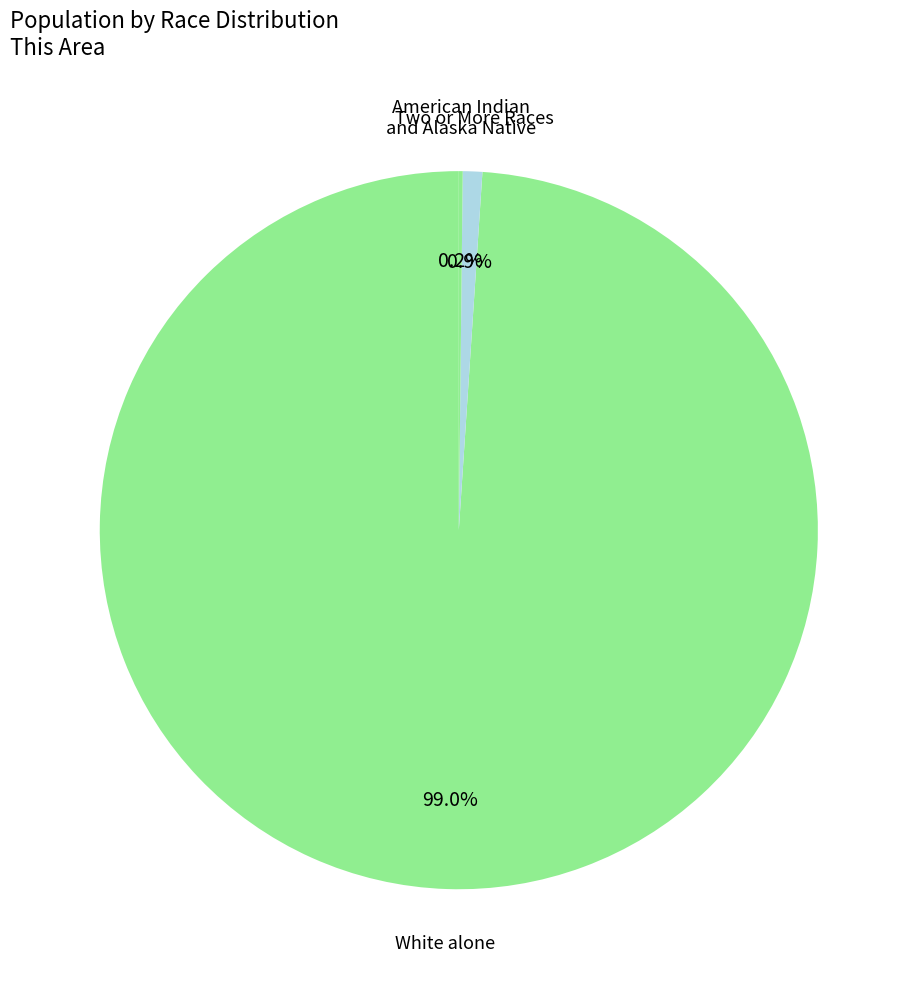

Which slice represents more than half of the pie?

White alone